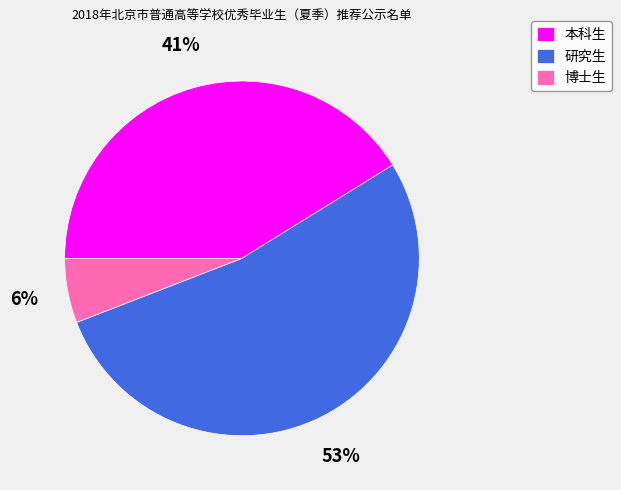

Do 研究生 and 博士生 together represent more than half of the pie?

Yes